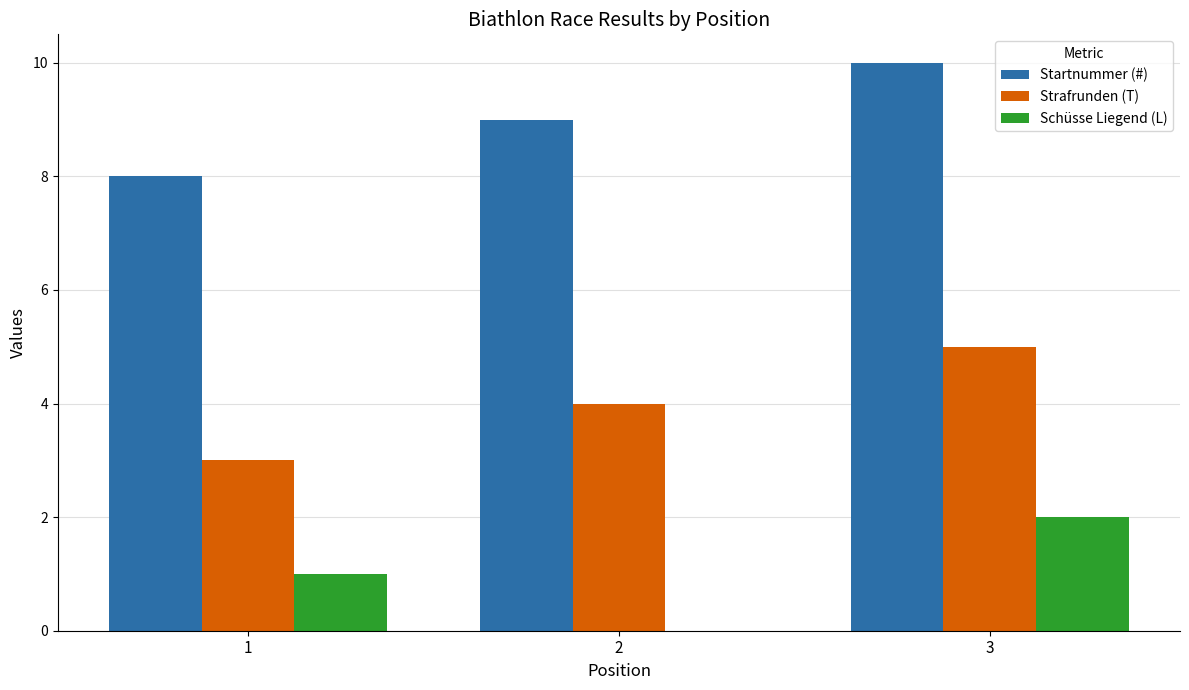

Is the value of Strafrunden (T) at 3 greater than the value of Schüsse Liegend (L) at 2?

Yes